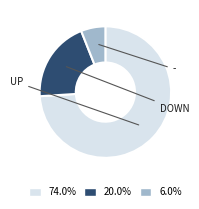

Is there a majority slice in this chart?

Yes